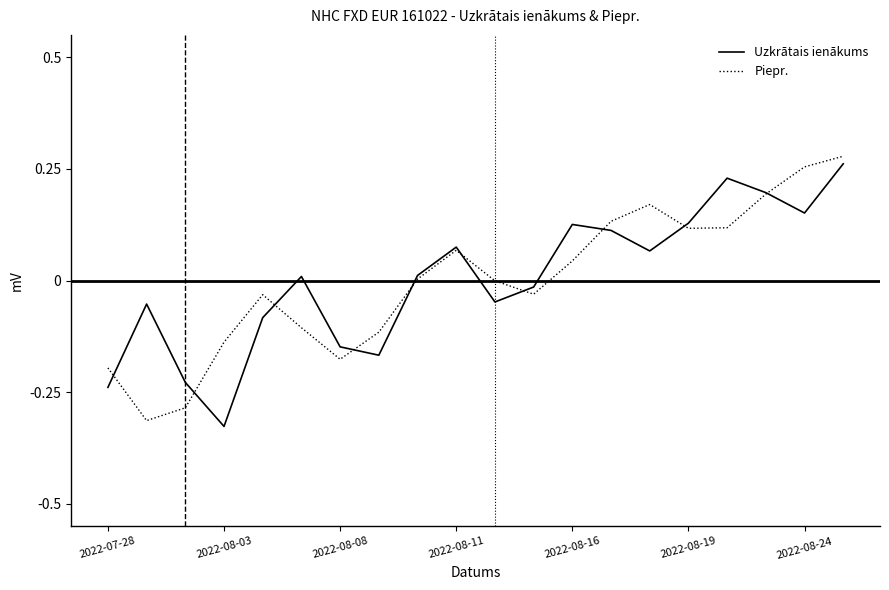

What are all the series names shown in the legend?

Uzkrātais ienākums, Piepr.